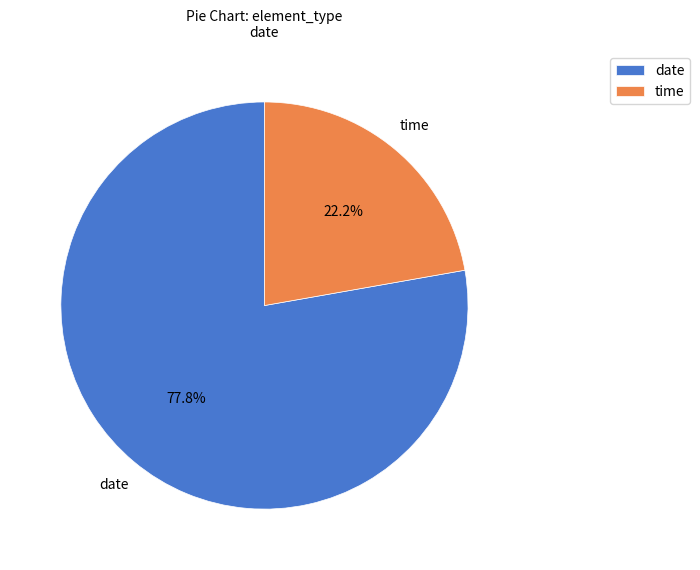

Does date account for over 50% of the chart?

Yes